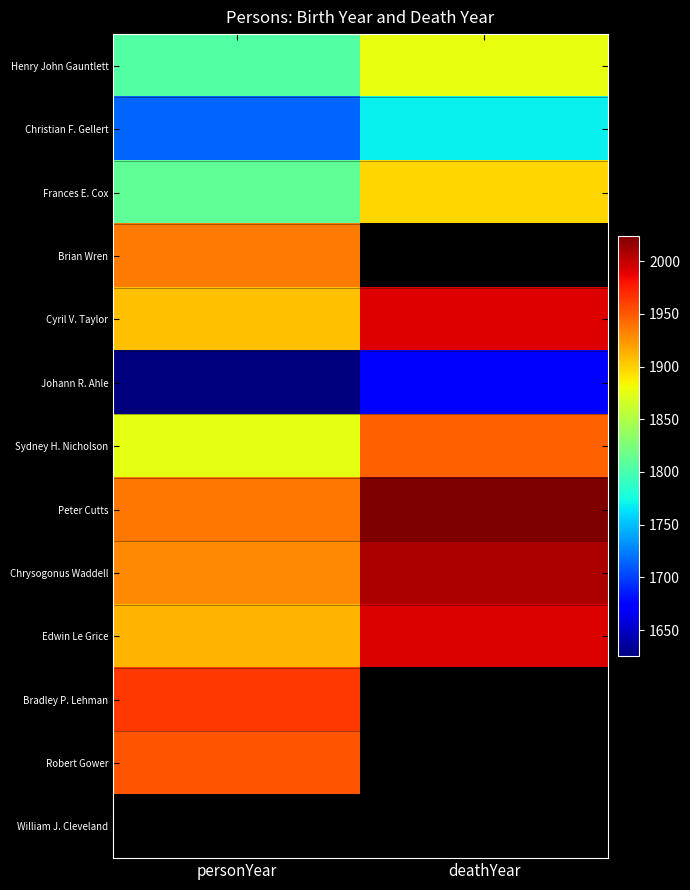

At personYear, list the series in order from smallest to largest.

Johann R. Ahle, Christian F. Gellert, Henry John Gauntlett, Frances E. Cox, Sydney H. Nicholson, Cyril V. Taylor, Edwin Le Grice, Chrysogonus Waddell, Brian Wren, Peter Cutts, Robert Gower, Bradley P. Lehman, William J. Cleveland